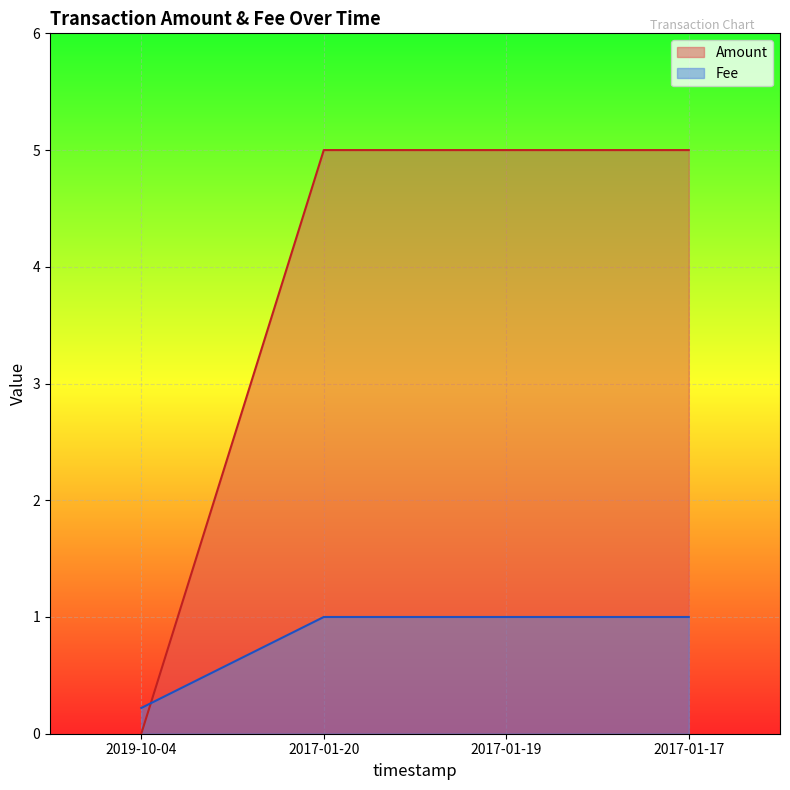

Count the number of categories in the chart.

4